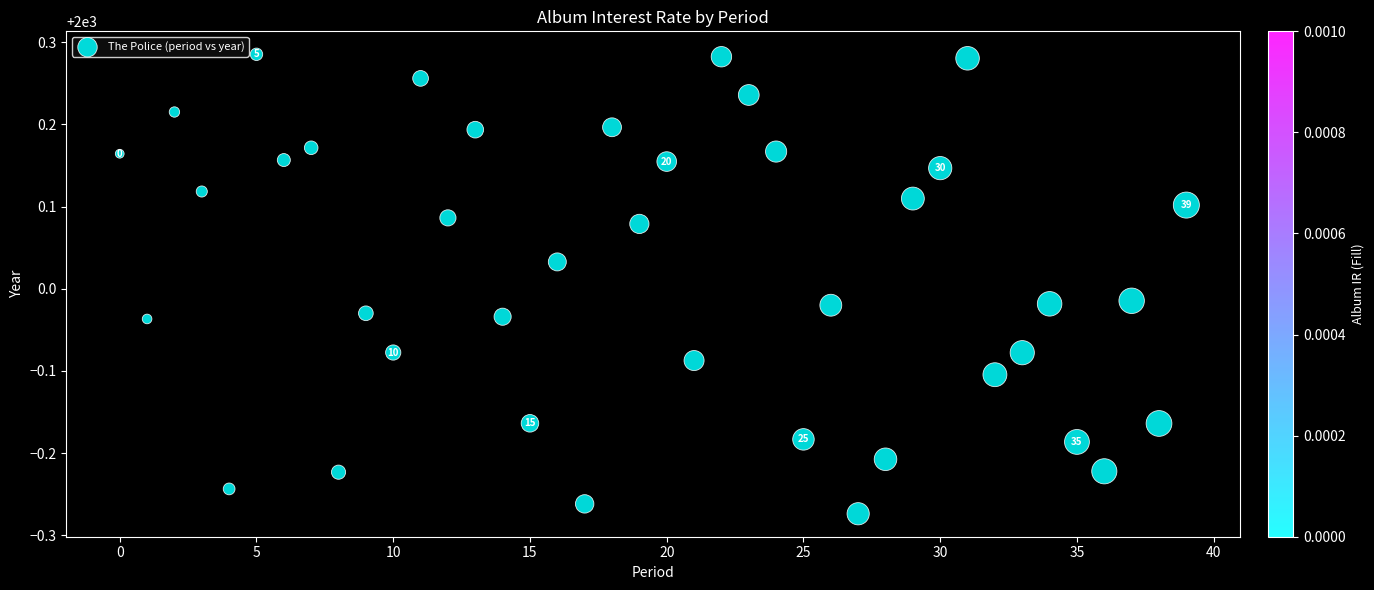

What is the range of Y values (max minus min)?

0.6